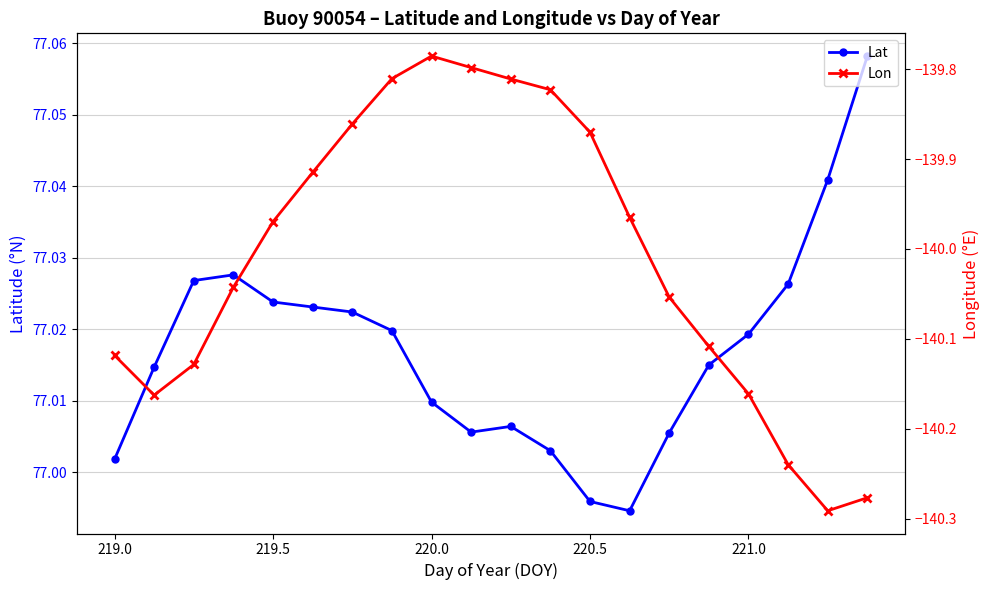

At which label does Lat first exceed 77?

219.0